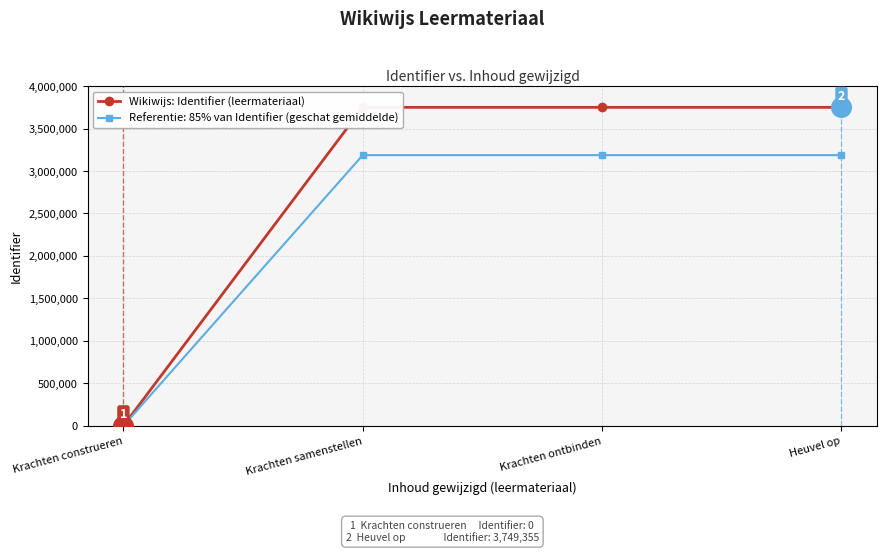

What is the spread (max minus min) of values at Krachten samenstellen?

562400.7